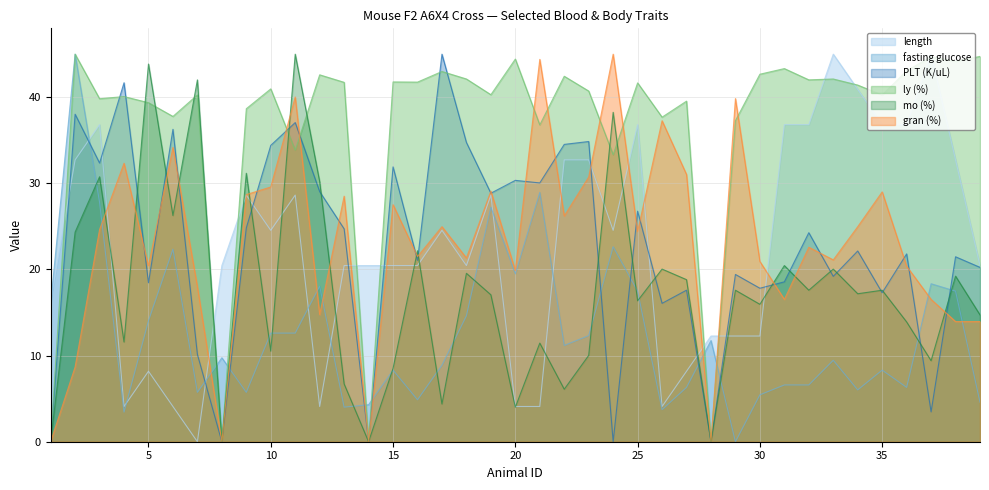

At 24, list the series in order from largest to smallest.

gran (%), mo (%), ly (%), length, fasting glucose, PLT (K/uL)